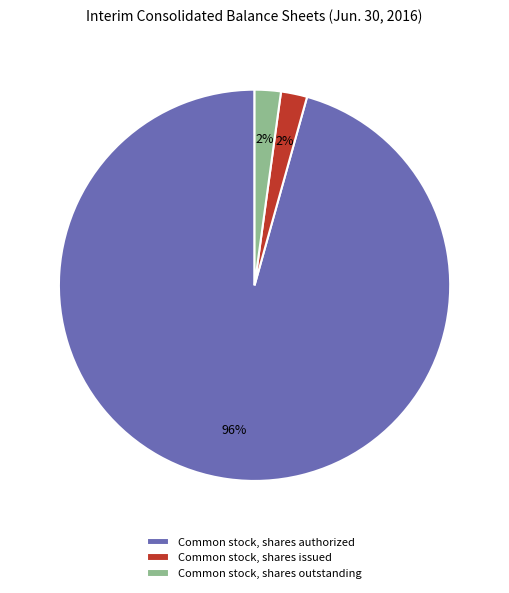

Is it true that Common stock, shares authorized is 96% of the pie?

True